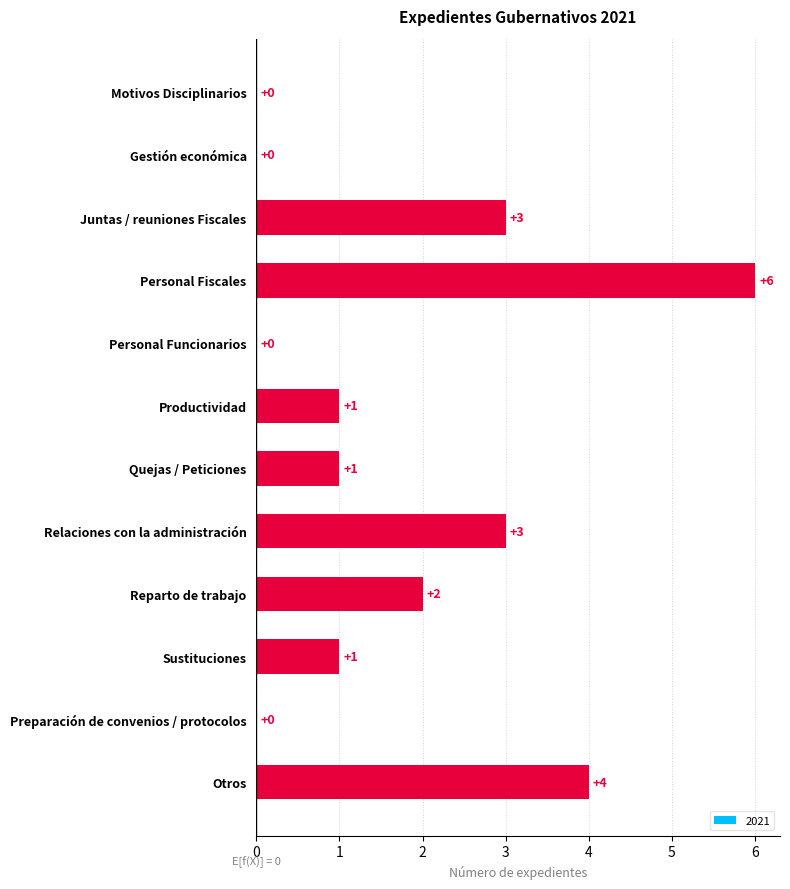

How many positive values are there?

8